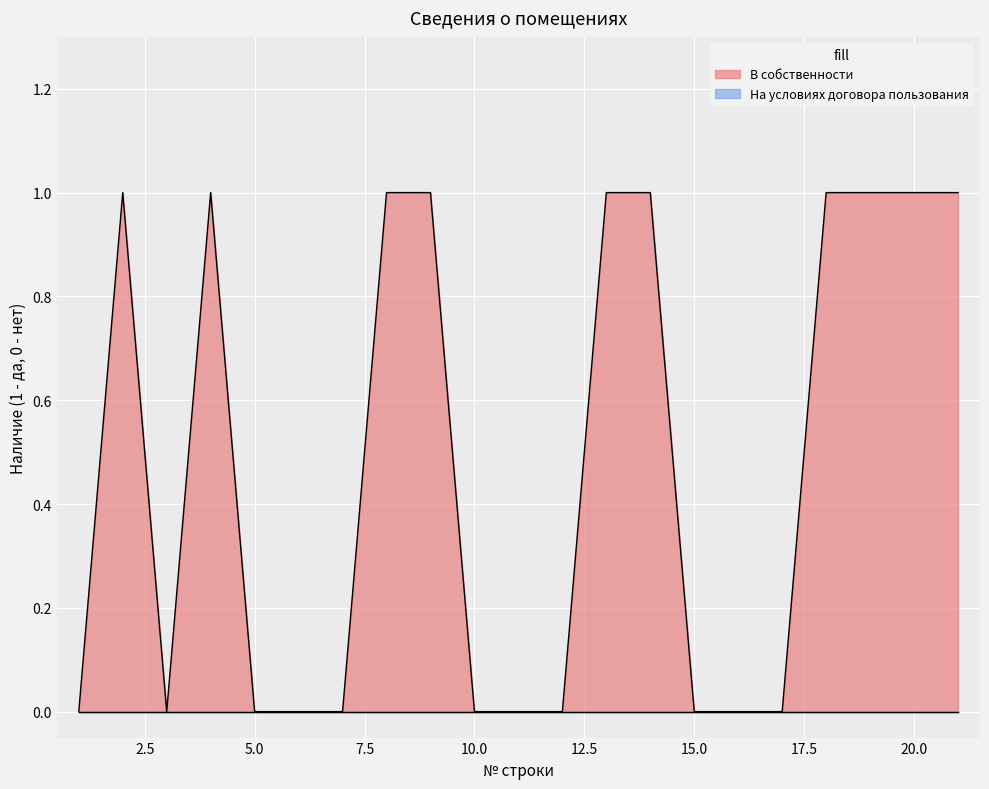

Reading left to right, extract all data points from this chart.

1=0	2=1	3=0	4=1	5=0	6=0	7=0	8=1	9=1	10=0	11=0	12=0	13=1	14=1	15=0	16=0	17=0	18=1	19=1	20=1	21=1